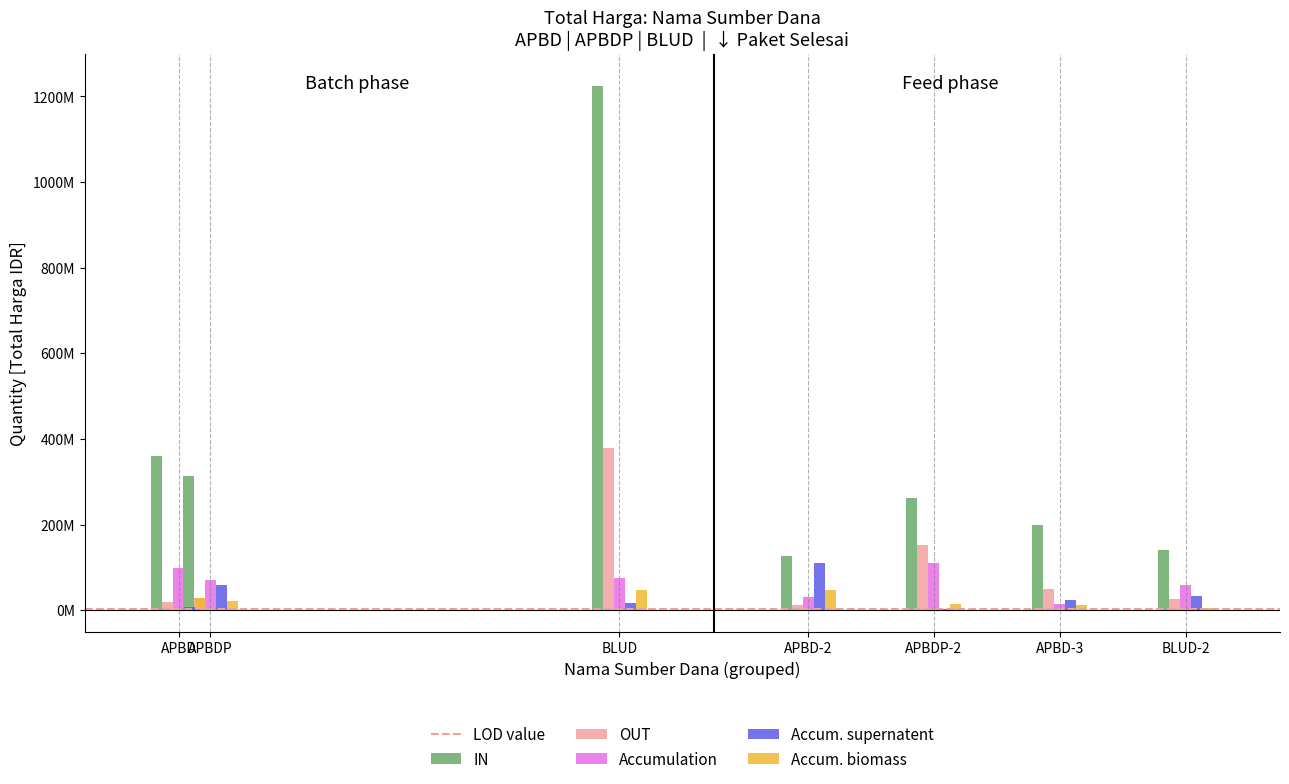

Reading left to right, extract all data points from this chart.

IN: 359500000	314121780	1224682000	127000000	262118150	199200000	139800000
OUT: 19950000	29000000	379075000	12000000	152477000	49478000	25200000
Accumulation: 98000000	70000000	75920000	30800000	110000000	14750000	59375000
Accum. supernatent: 6936000	59935000	15787200	110389990	2395750	23680800	34132505
Accum. biomass: 27720000	21231000	48140000	48140000	14400000	11800000	5093000